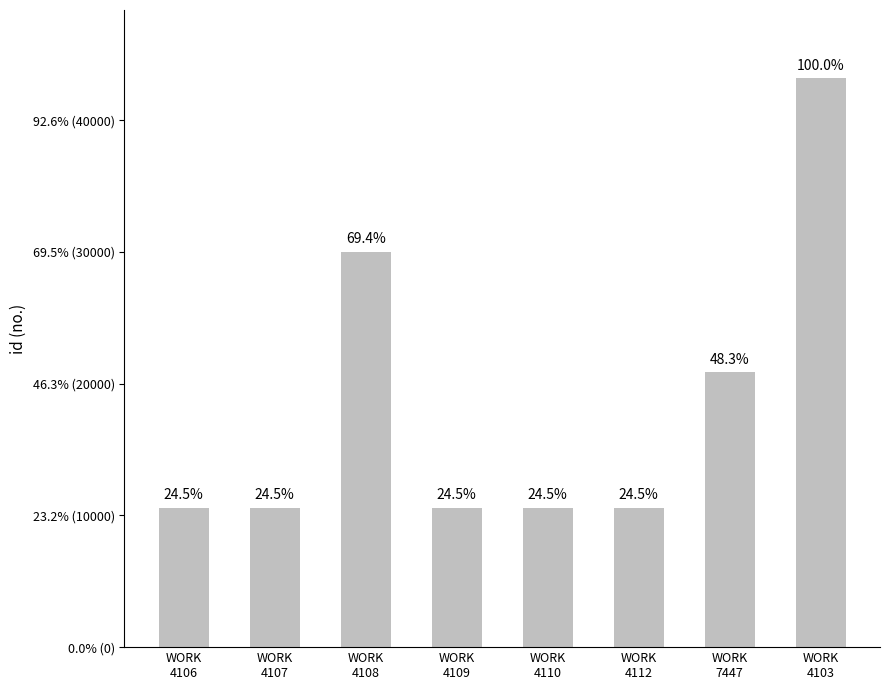

What is the smallest value displayed?

10564